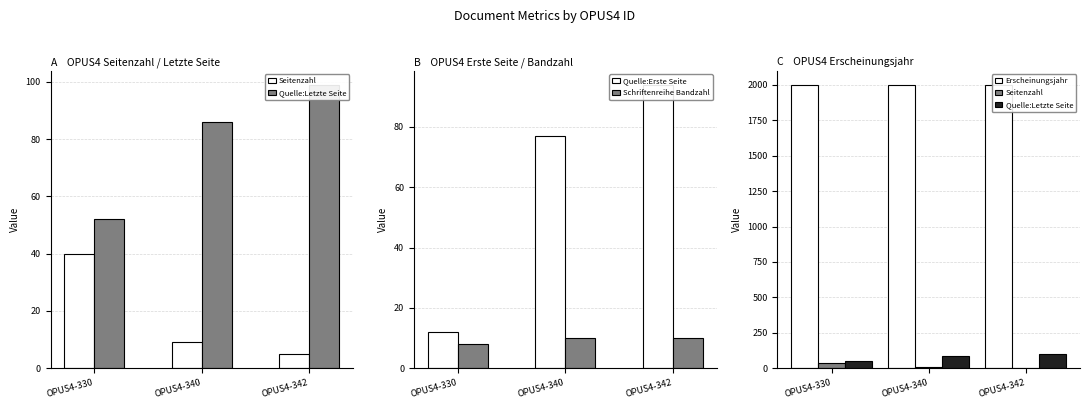

Which series has the largest range (max minus min)?

Quelle:Erste Seite